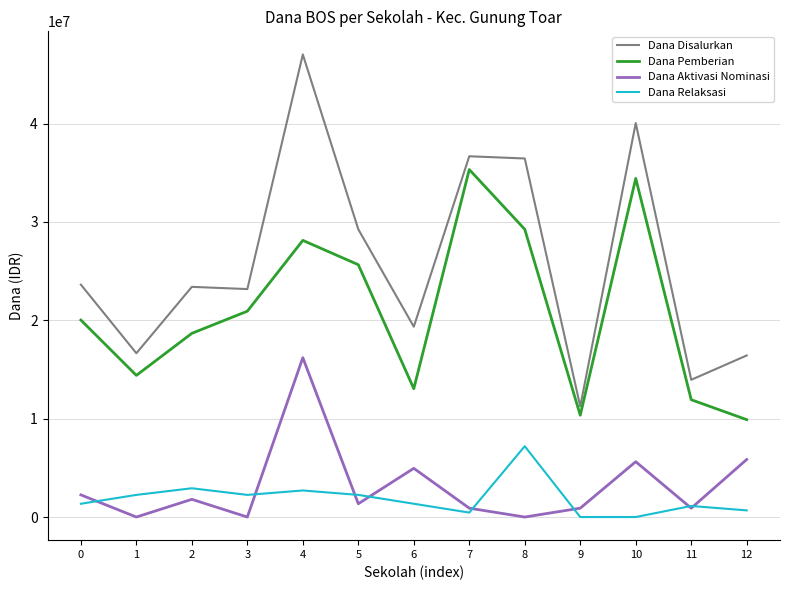

The value of Dana Pemberian at 11 is 20721494. True or false?

False